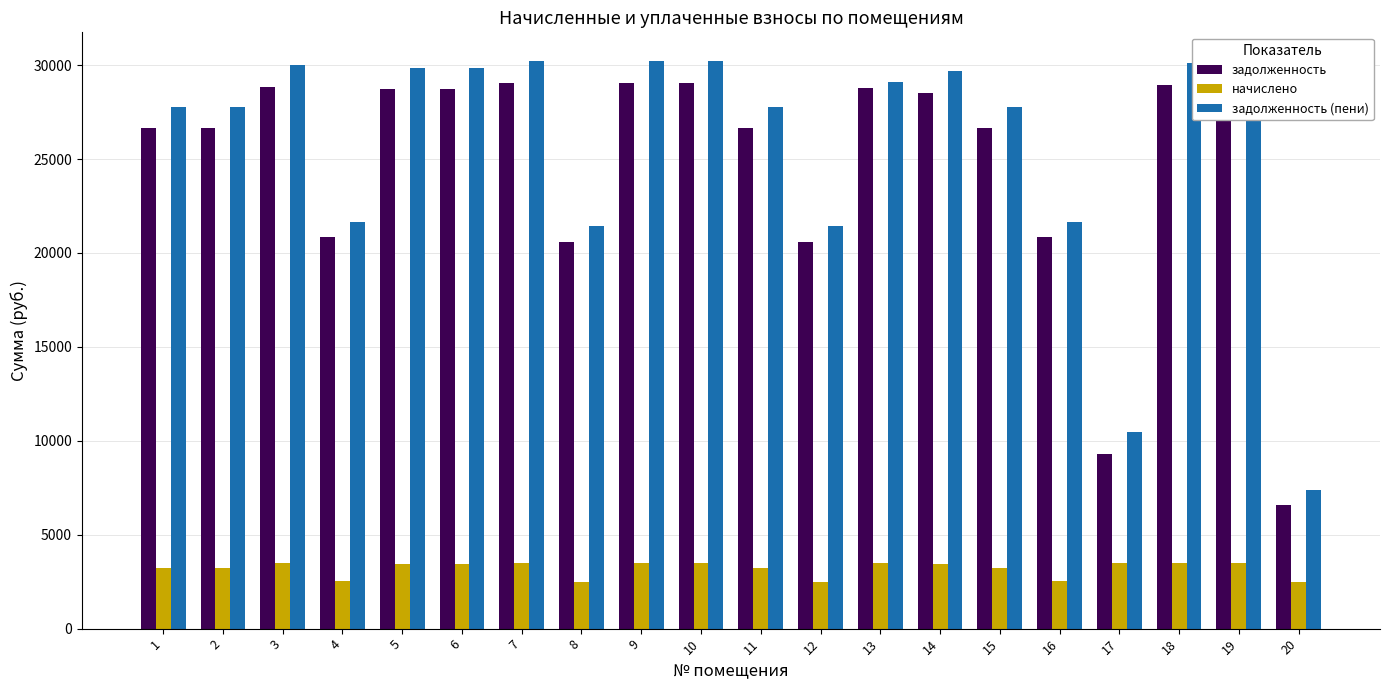

Which series has the widest spread of values?

задолженность (пени)